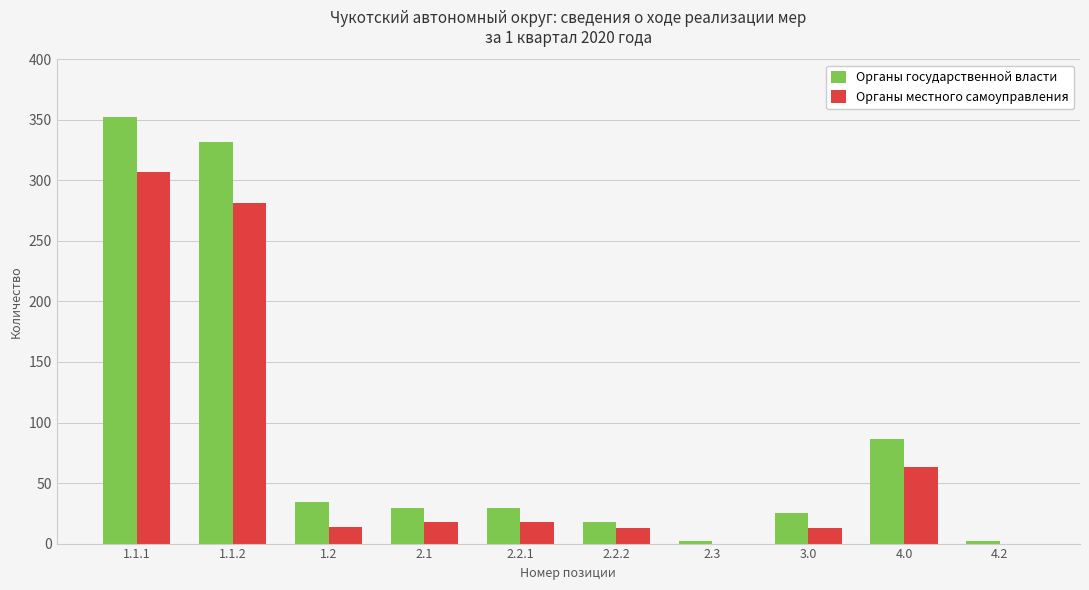

What is the greatest value displayed?

352